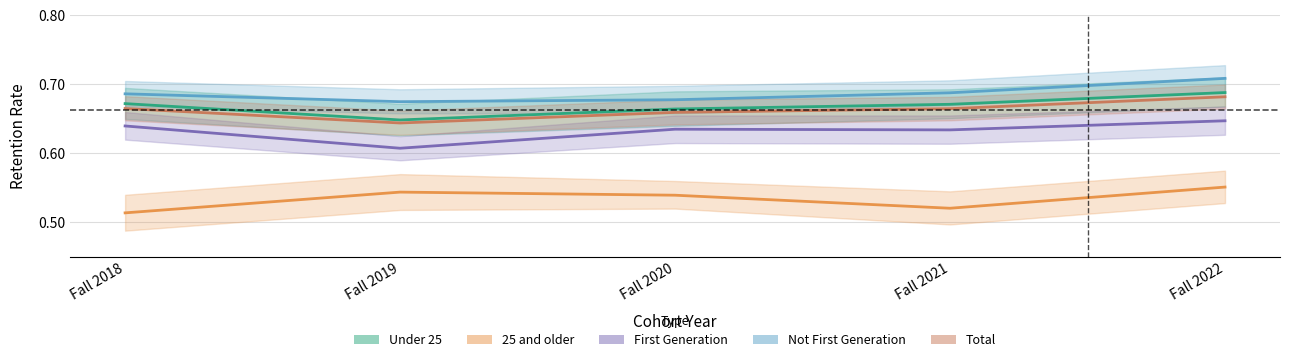

True or false: Under 25 has more than 0 interior local peaks.

False